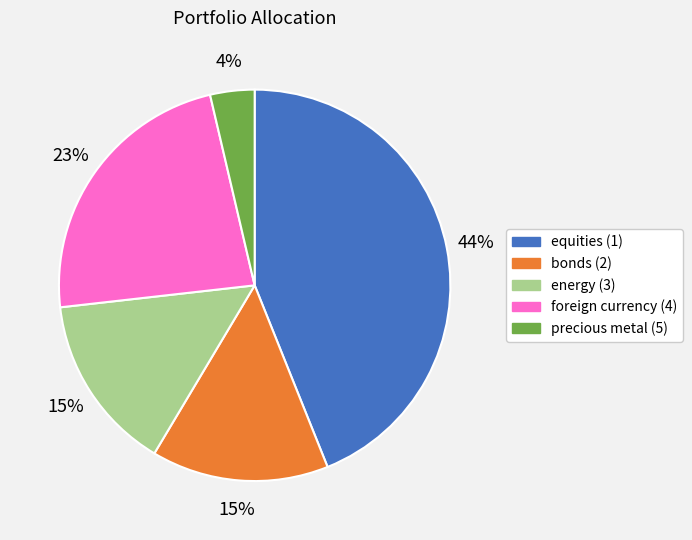

Combined, do equities (1) and precious metal (5) account for over 50%?

No